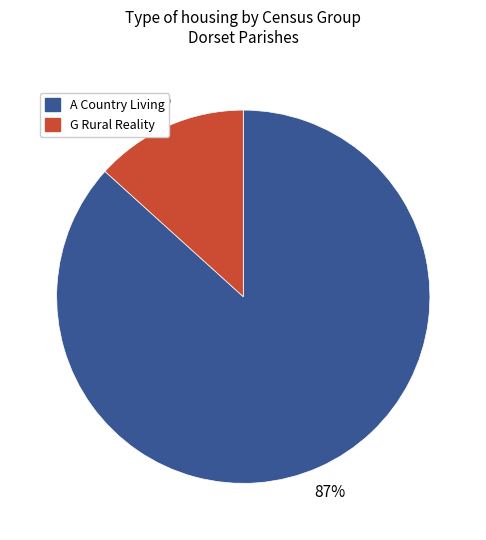

To the nearest percent, what is the average slice percentage?

50%